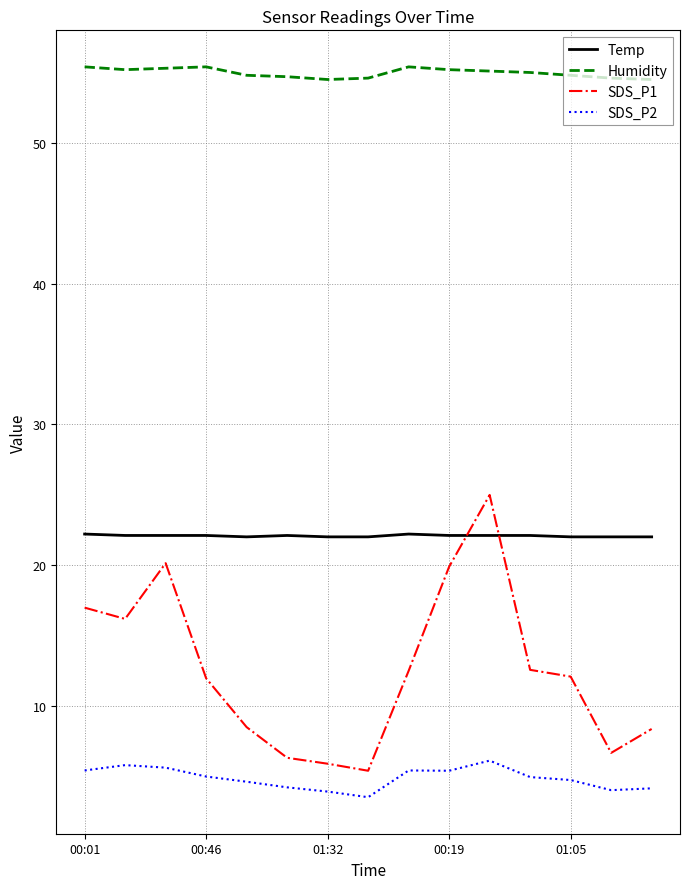

What is the lowest value of the Temp series?

22.0